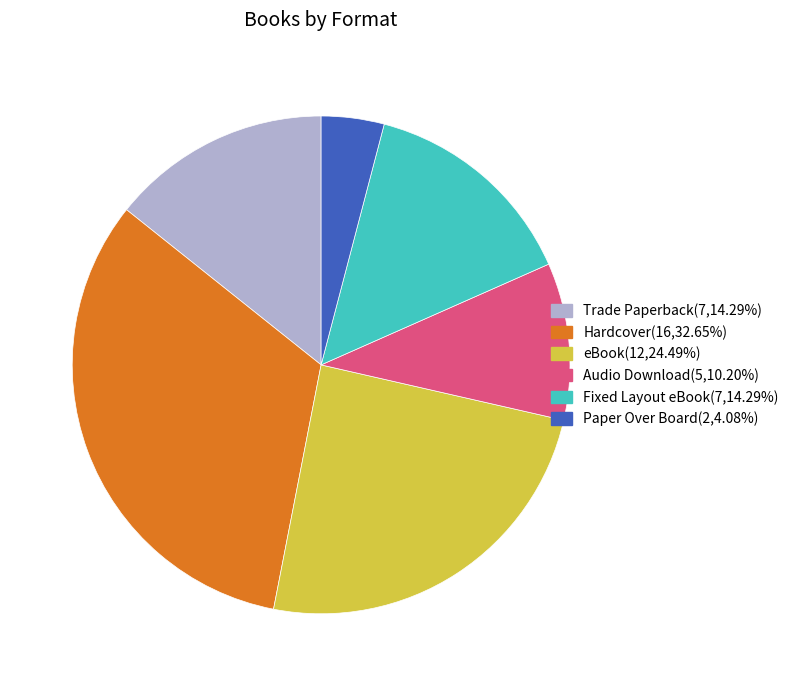

Is Trade Paperback(7,14.29%) the majority of the pie?

No